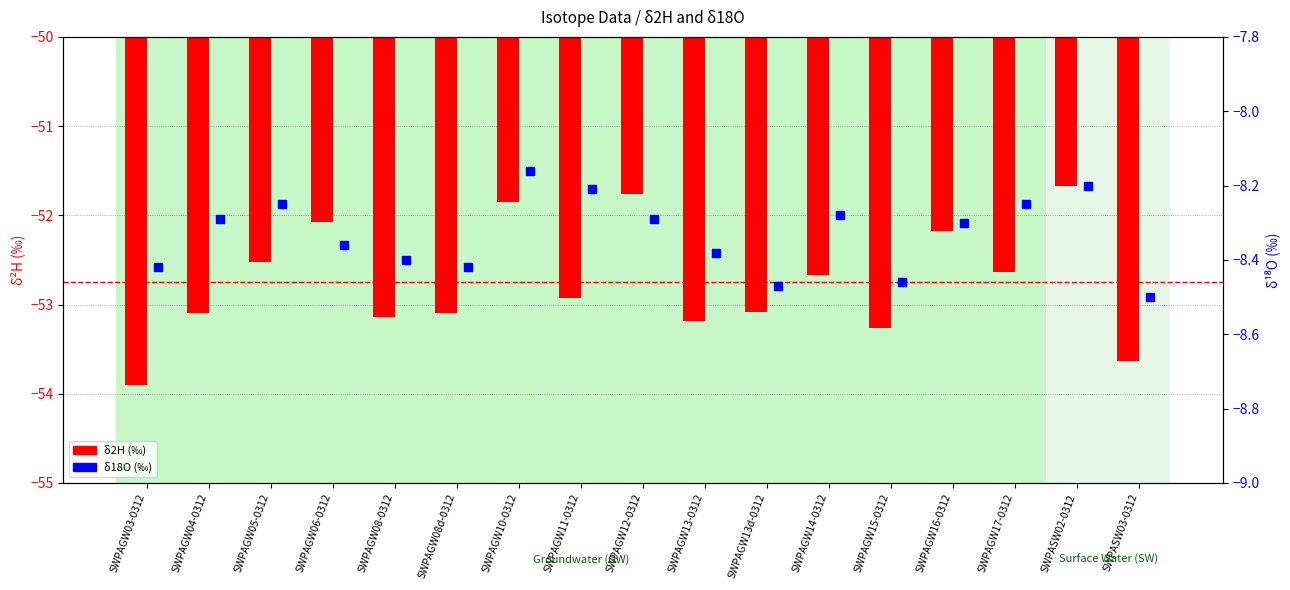

What is the total value across all series at SWPAGW17-0312?

-60.9